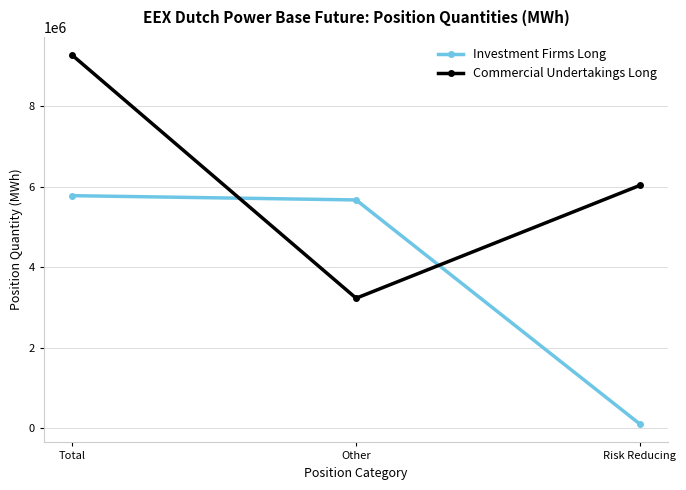

What is the smallest value displayed?

106053